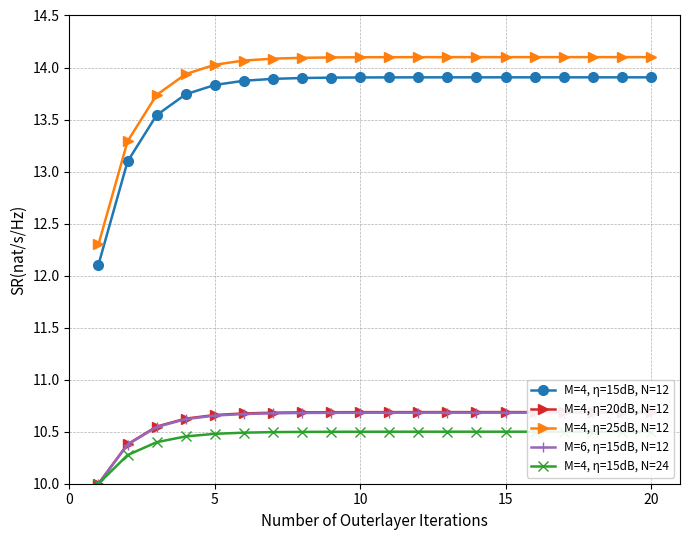

What is the highest value of the M=4, η=25dB, N=12 series?

14.1